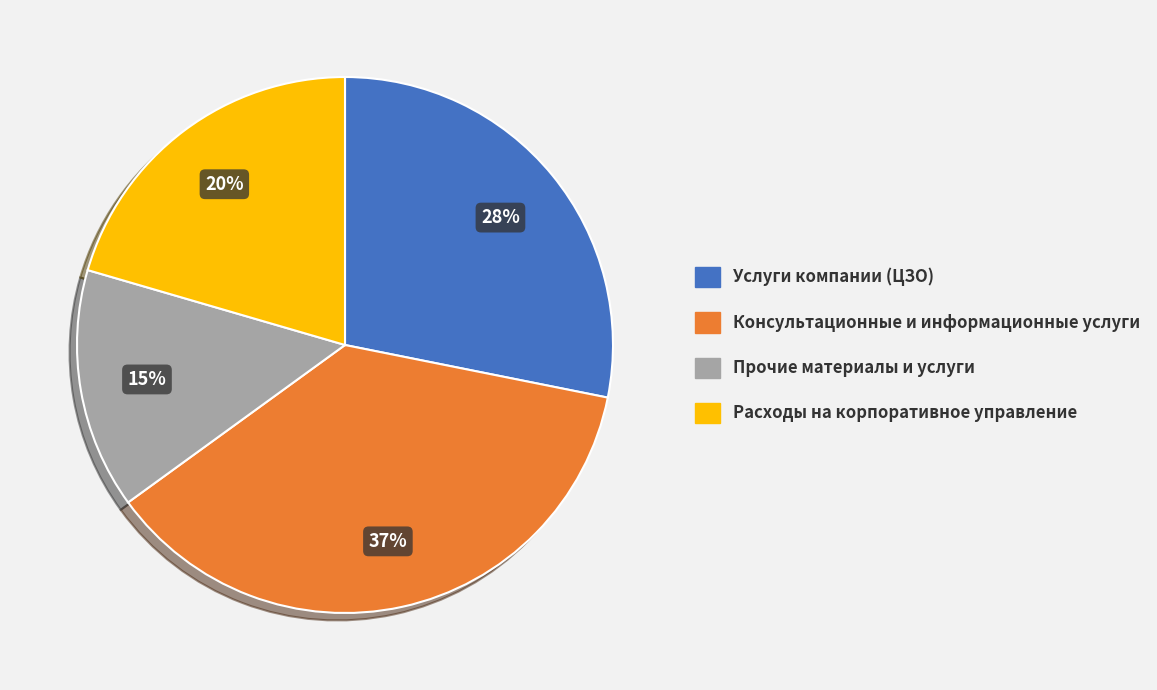

Is there any slice that represents more than half of the pie?

No